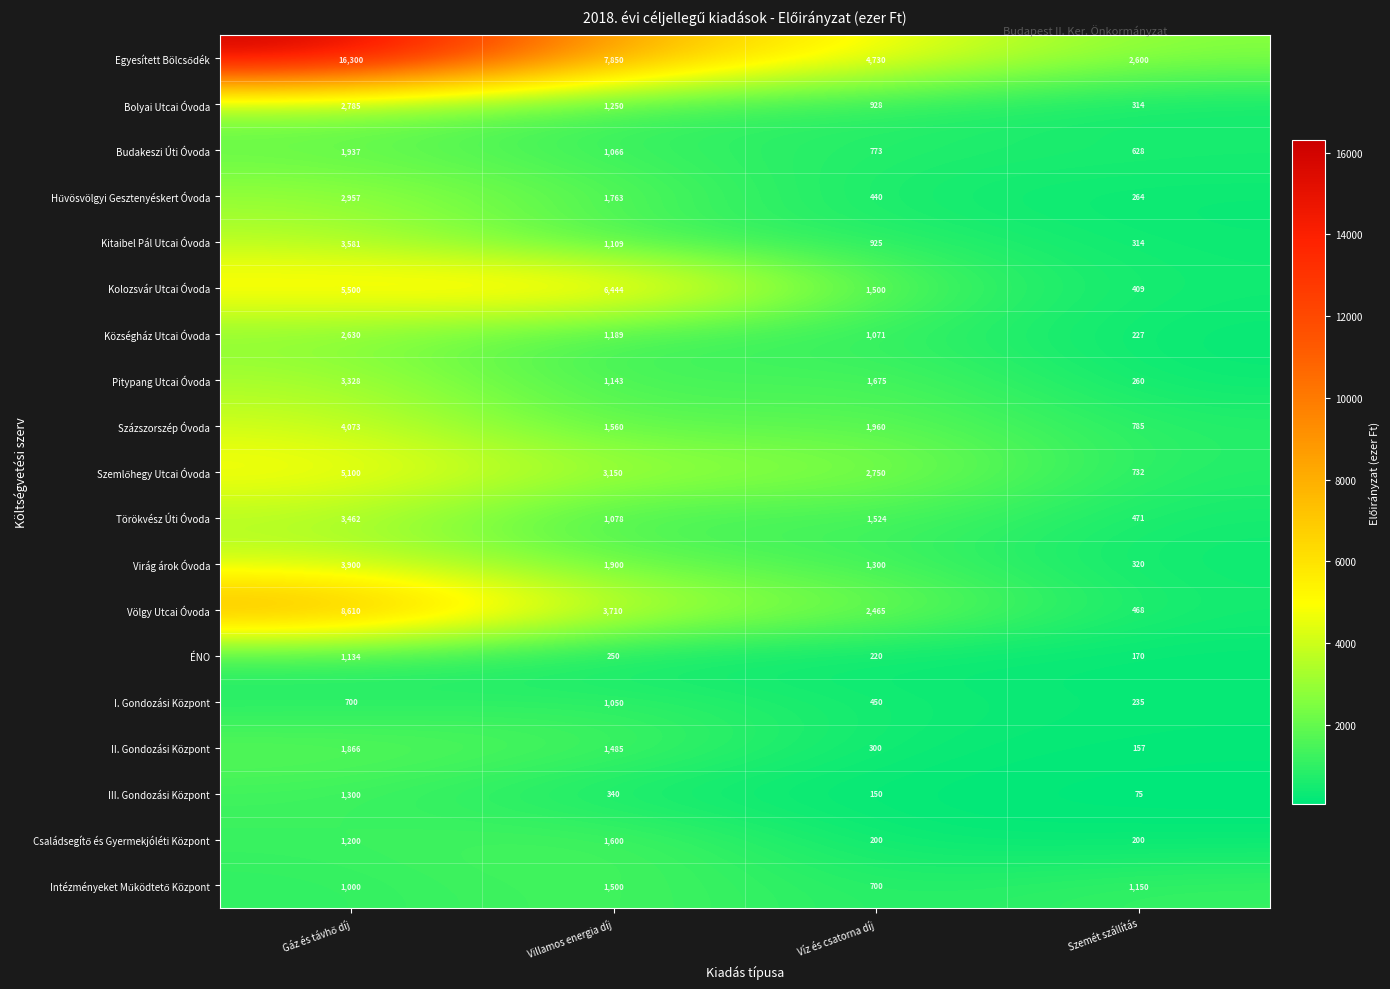

Is it true that Kitaibel Pál Utcai Óvoda equals 314 at Szemét szállítás?

True